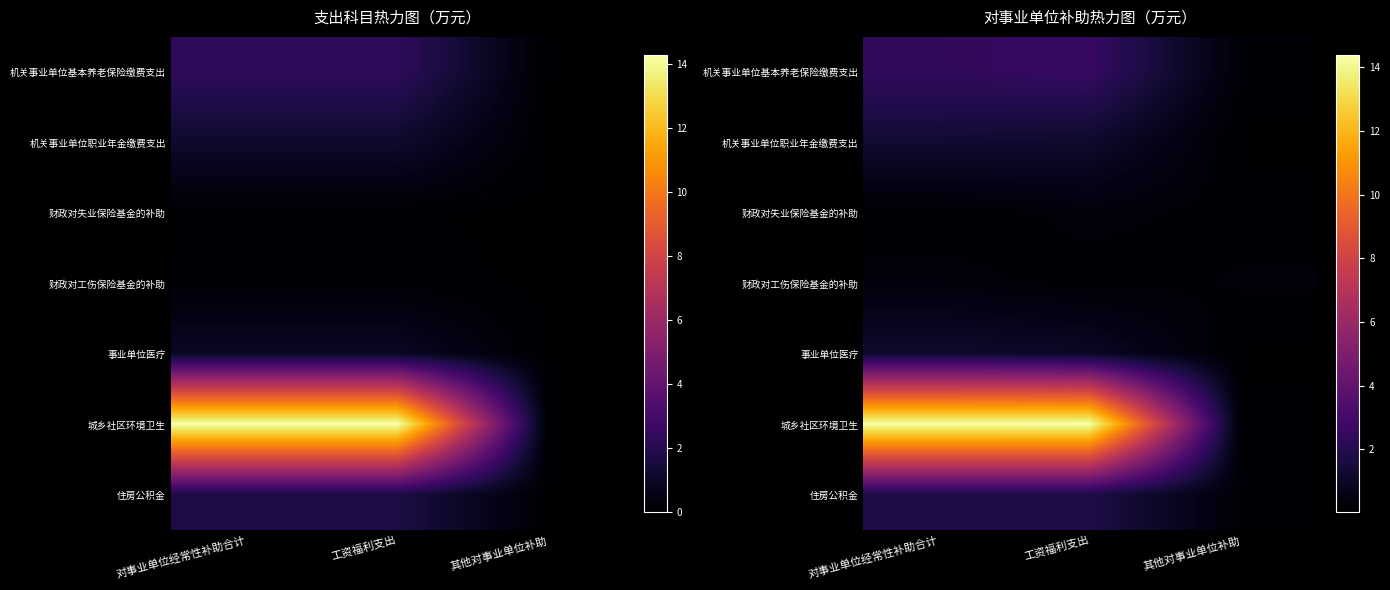

Between 工资福利支出 and 其他对事业单位补助, which series saw the biggest shift?

城乡社区环境卫生